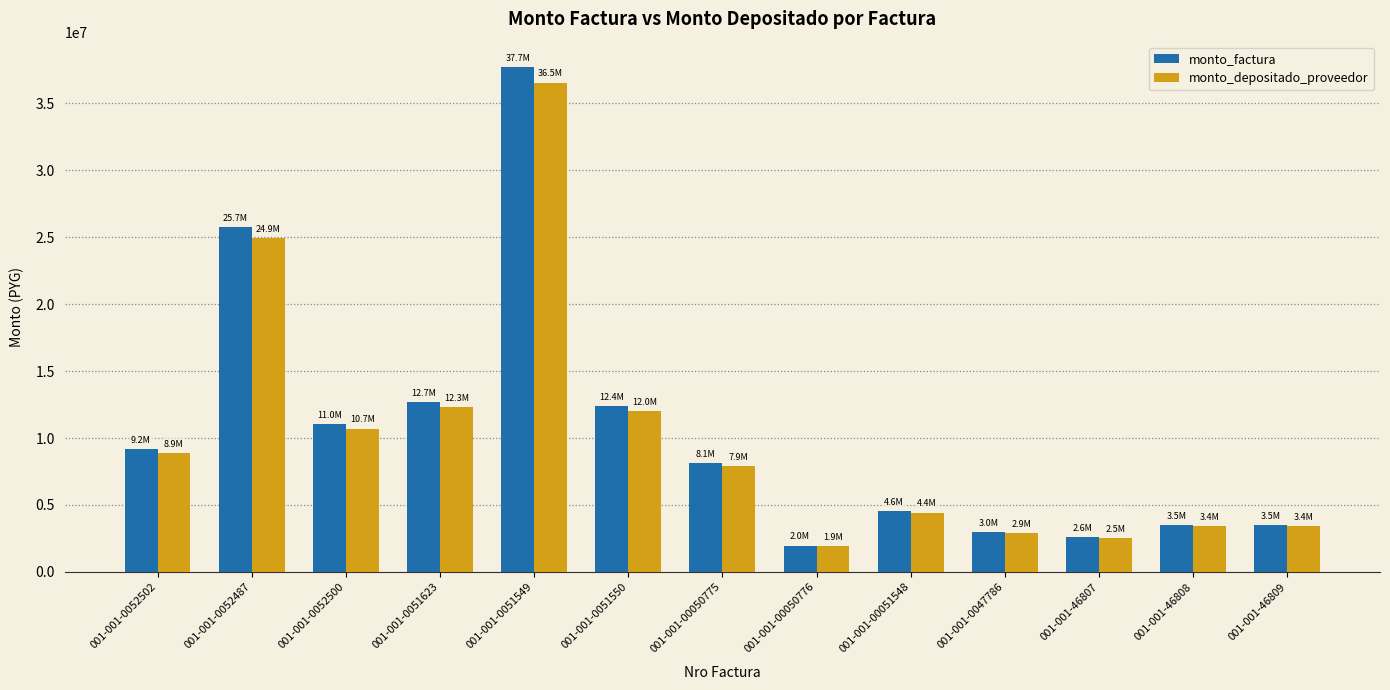

What are all the series names shown in the legend?

monto_factura, monto_depositado_proveedor